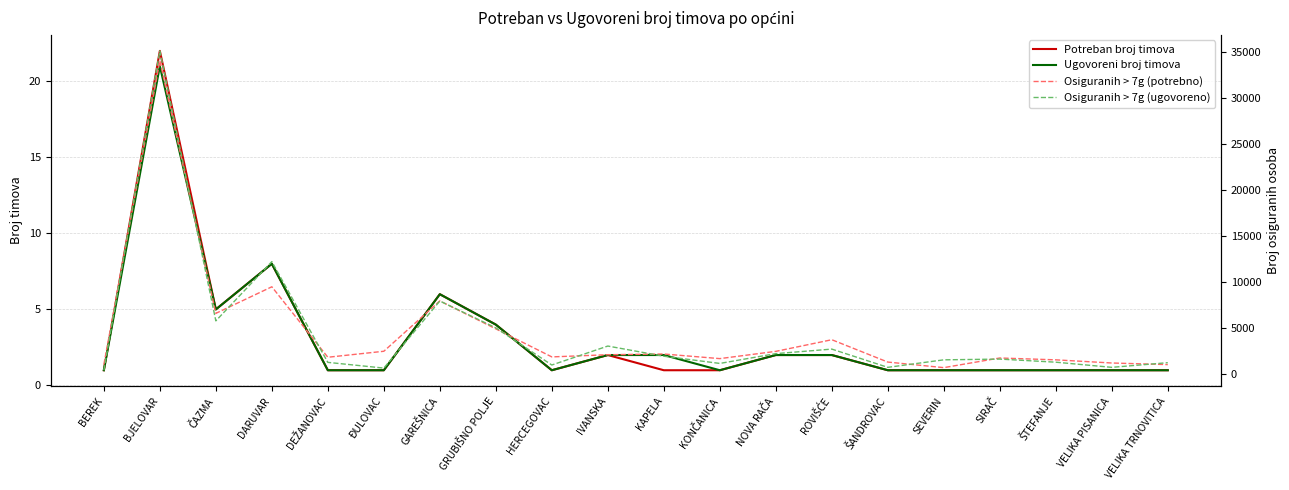

Rank the categories by Potreban broj timova value from lowest to highest.

BEREK, DEŽANOVAC, ĐULOVAC, HERCEGOVAC, KAPELA, KONČANICA, ŠANDROVAC, SEVERIN, SIRAČ, ŠTEFANJE, VELIKA PISANICA, VELIKA TRNOVITICA, IVANSKA, NOVA RAČA, ROVIŠĆE, GRUBIŠNO POLJE, ČAZMA, GAREŠNICA, DARUVAR, BJELOVAR